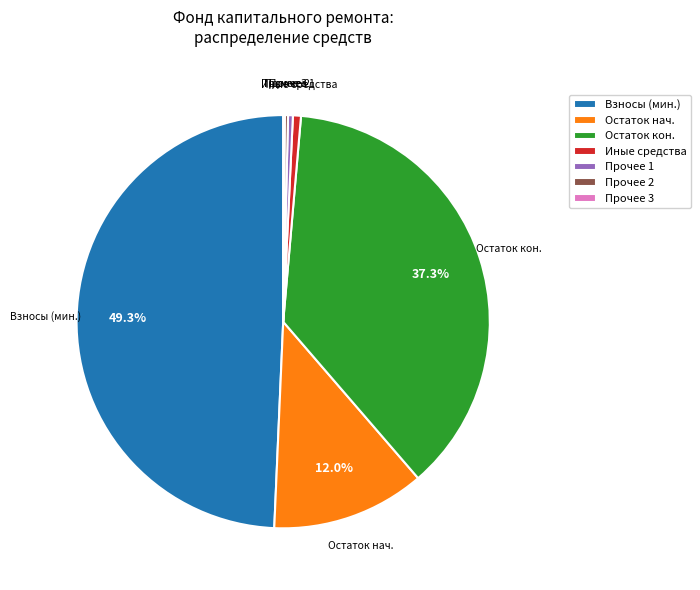

Which slice is the largest?

Взносы (мин.)